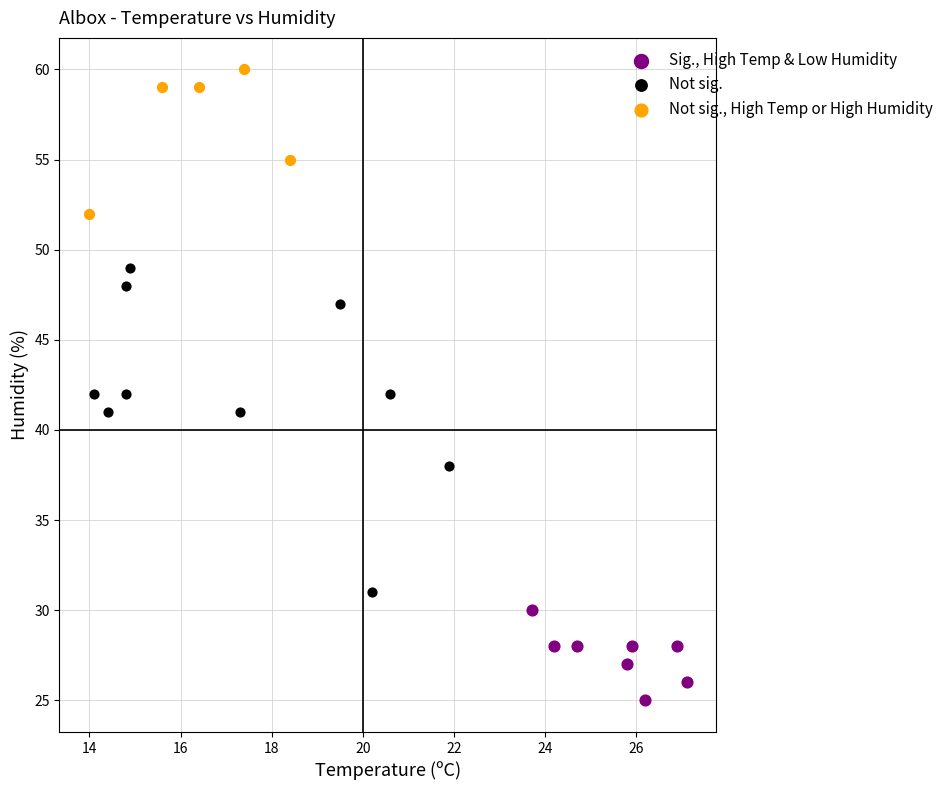

Which series reaches the minimum Y coordinate?

Sig., High Temp & Low Humidity